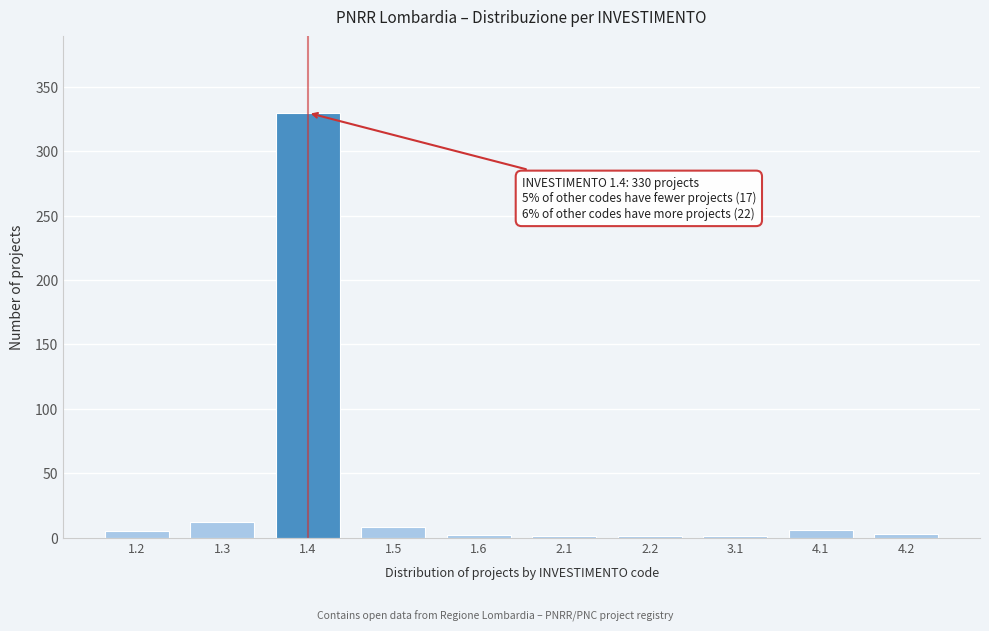

What is the maximum value shown in the chart?

330